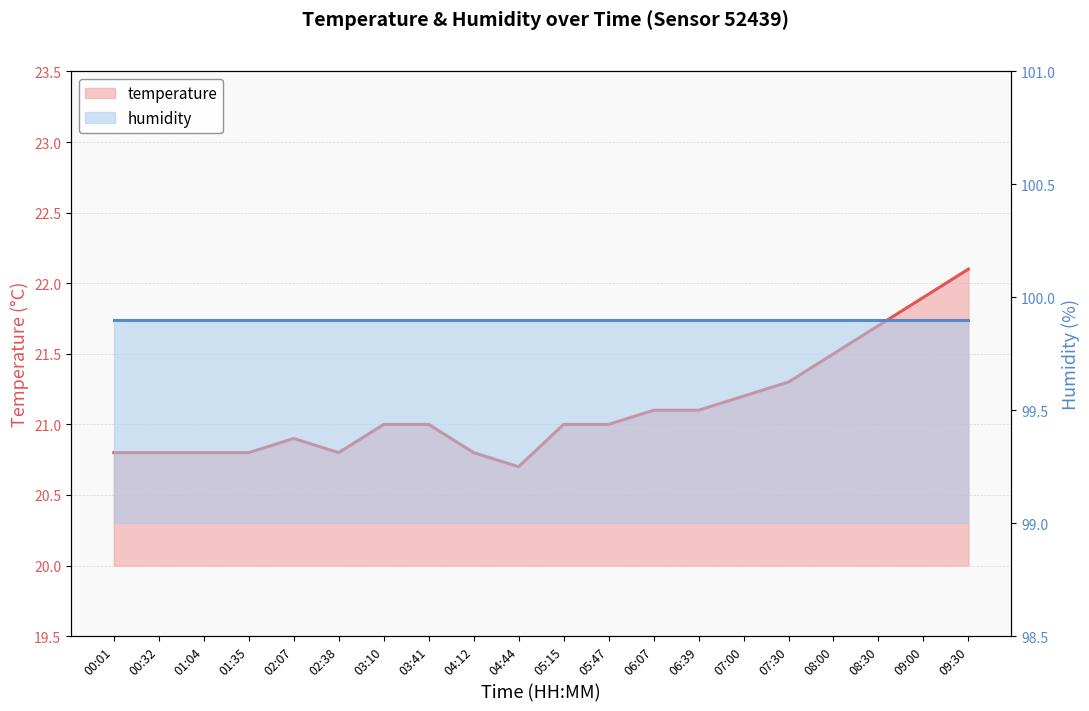

Rank the categories by value from highest to lowest.

09:30, 09:00, 08:30, 08:00, 07:30, 07:00, 06:07, 06:39, 03:10, 03:41, 05:15, 05:47, 02:07, 00:01, 00:32, 01:04, 01:35, 02:38, 04:12, 04:44